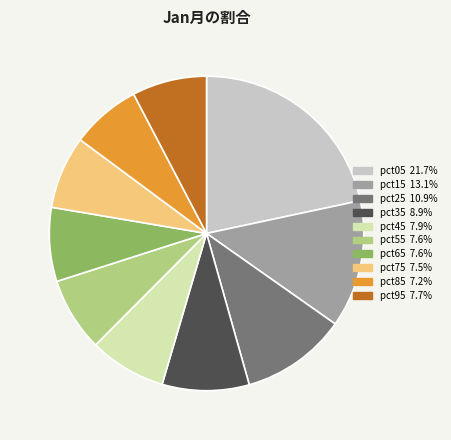

Combined, do pct55 and pct45 account for over 50%?

No